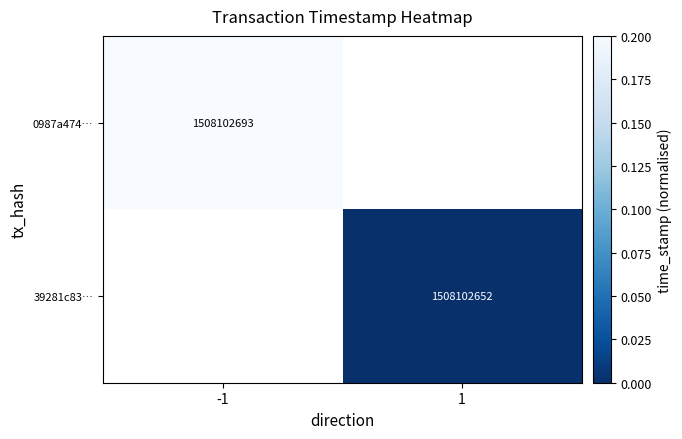

The value of 0987a474… at -1 is 1508102693.0. True or false?

True